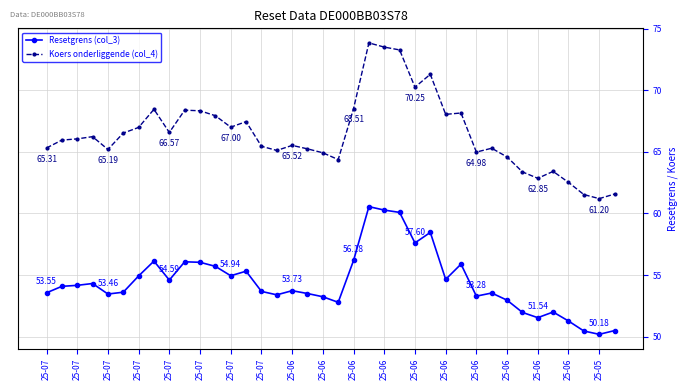

How many data points in Resetgrens (col_3) are less than 54?

19